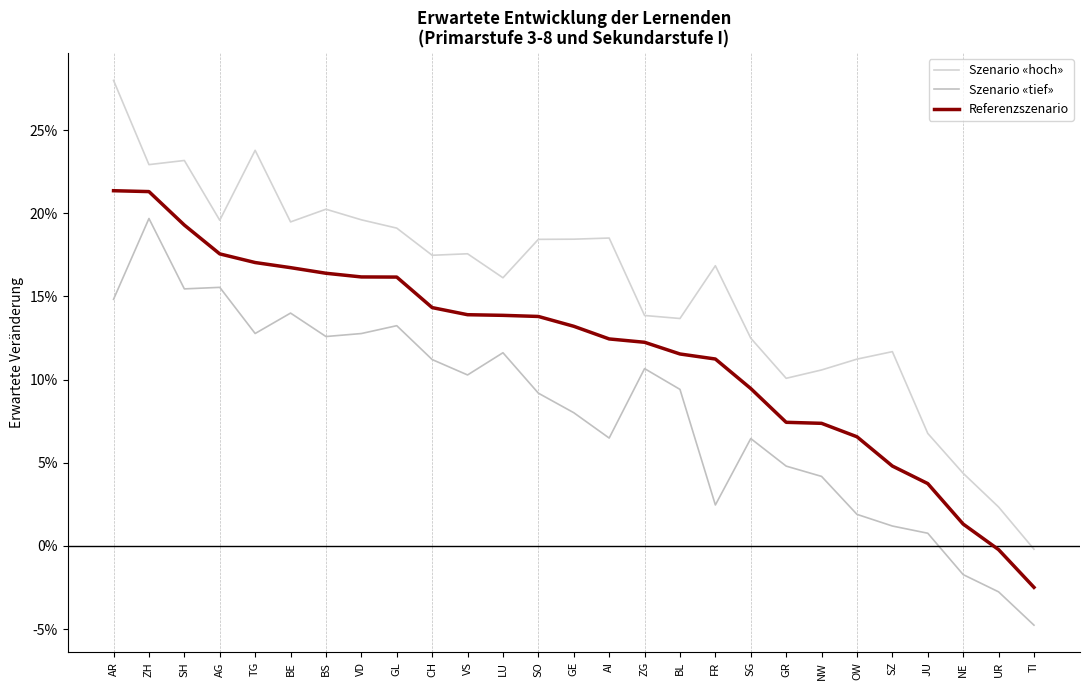

What is the spread (max minus min) of values at VD?

0.1